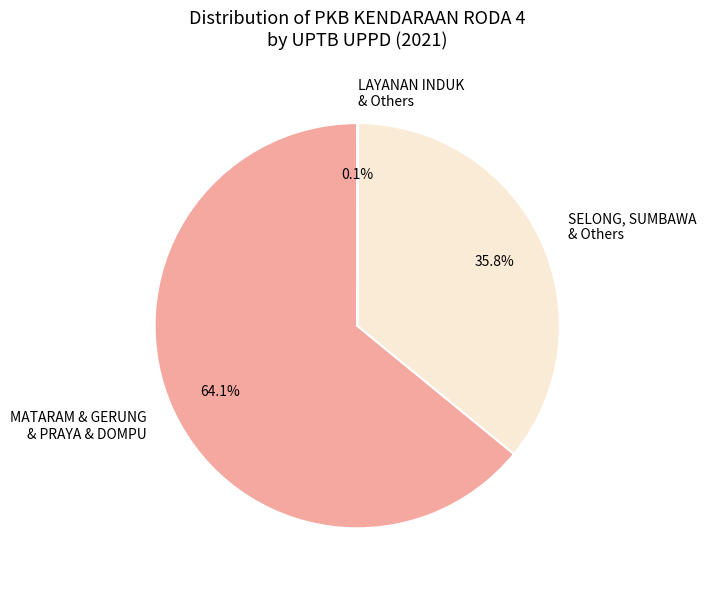

Do MATARAM & GERUNG & PRAYA & DOMPU and SELONG, SUMBAWA & Others together represent more than half of the pie?

Yes